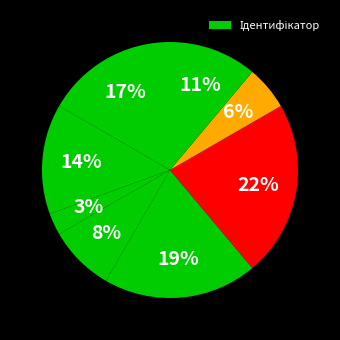

How many slices are in this pie chart?

8